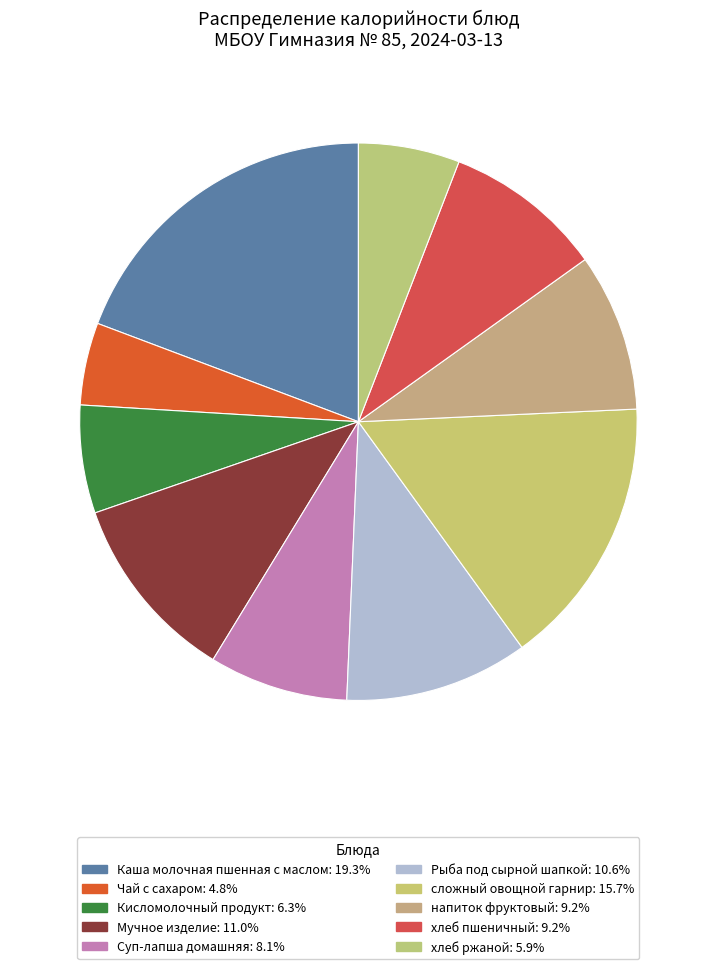

How many slices are in this pie chart?

10